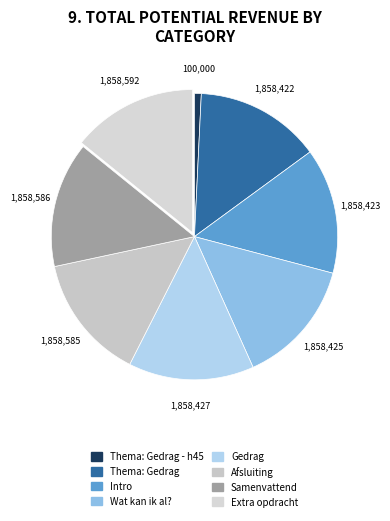

Count the number of slices in the pie.

8